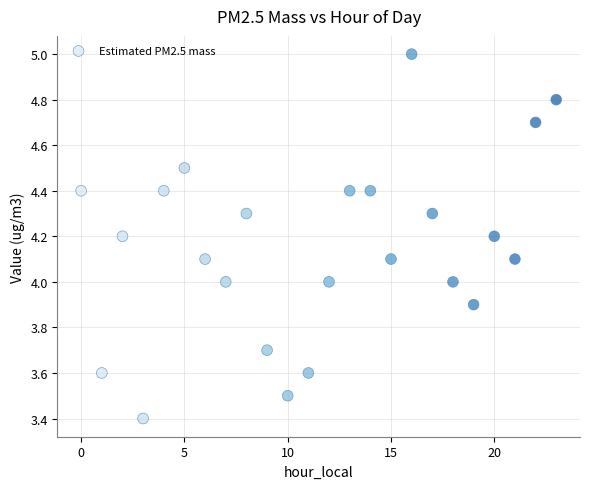

What is the range of Y values (max minus min)?

1.6